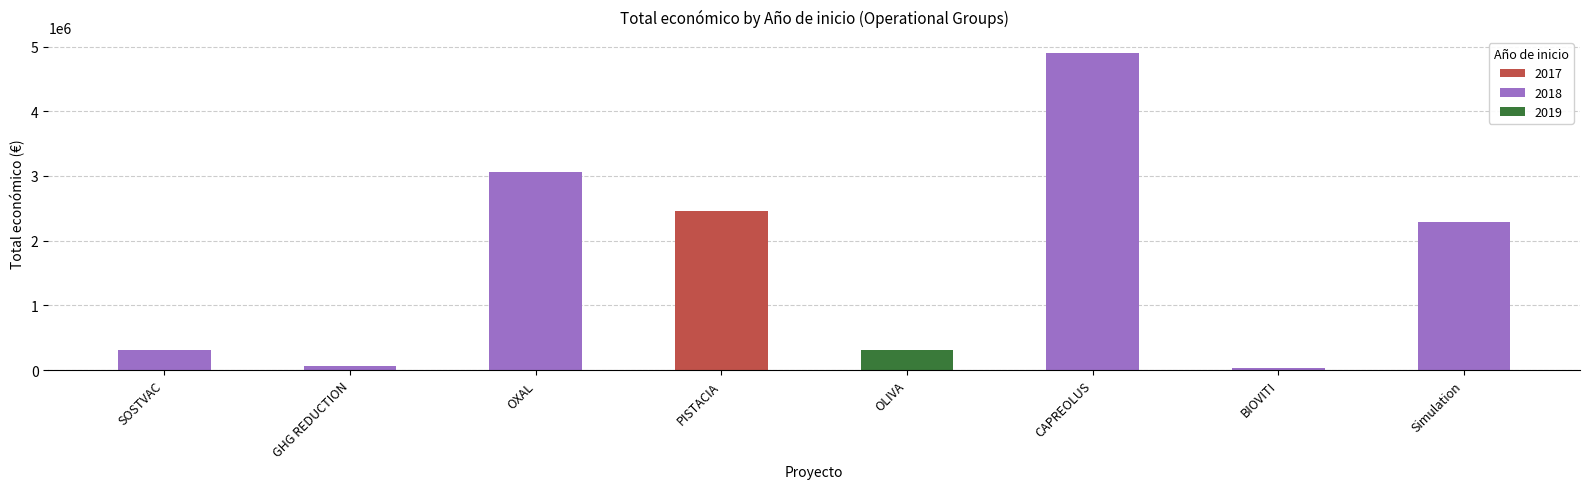

Rank the categories by value from highest to lowest.

2018, 2018, 2017, 2018, 2019, 2018, 2018, 2018